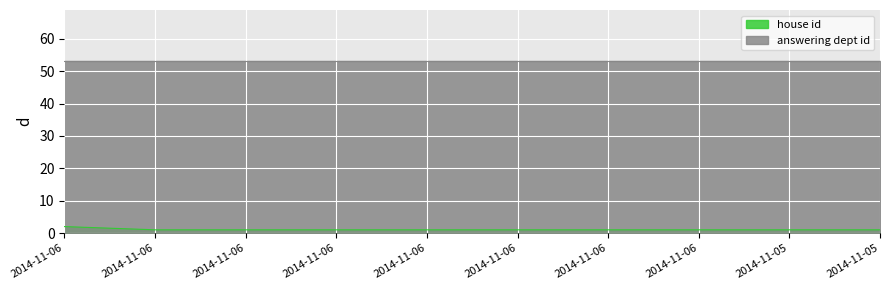

At which label is the value closest to 1?

2014-11-06